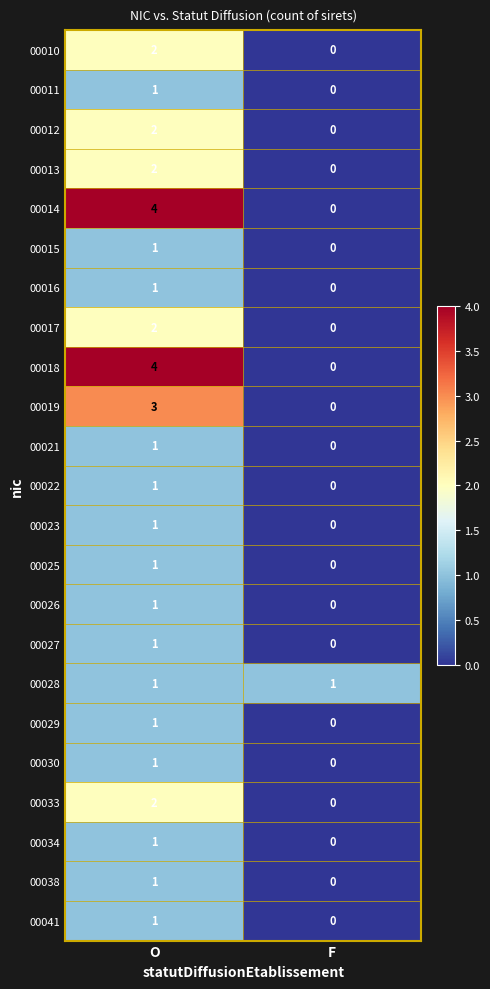

At how many categories does at least one series exceed 0?

2